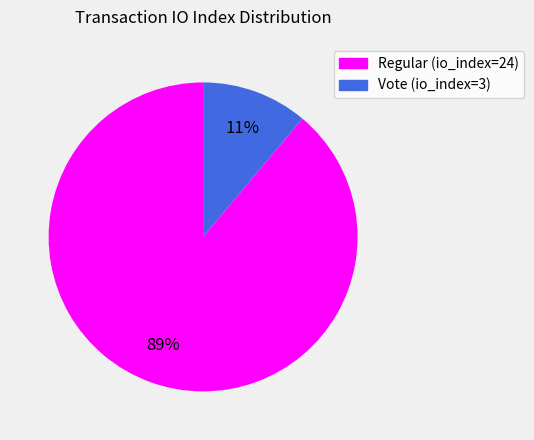

To the nearest percent, what is the difference between the Regular (io_index=24) and Vote (io_index=3) slice percentages?

78%